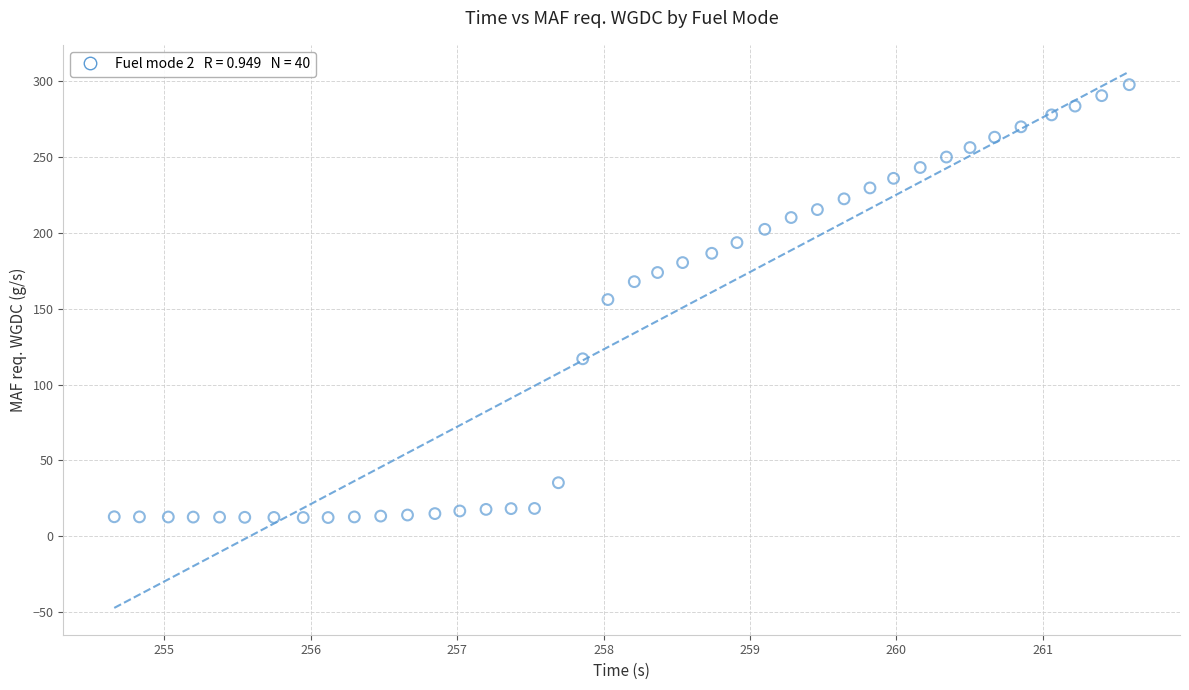

What is the range of Y values (max minus min)?

285.4